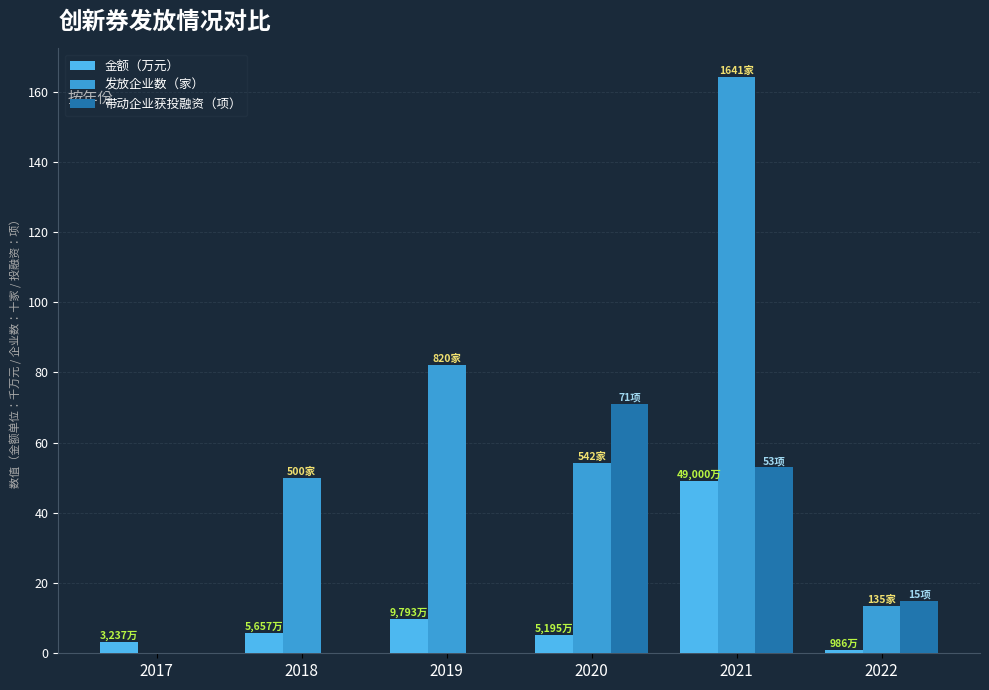

What is the difference between the 发放企业数（家） values at 2022 and 2021?

150.6